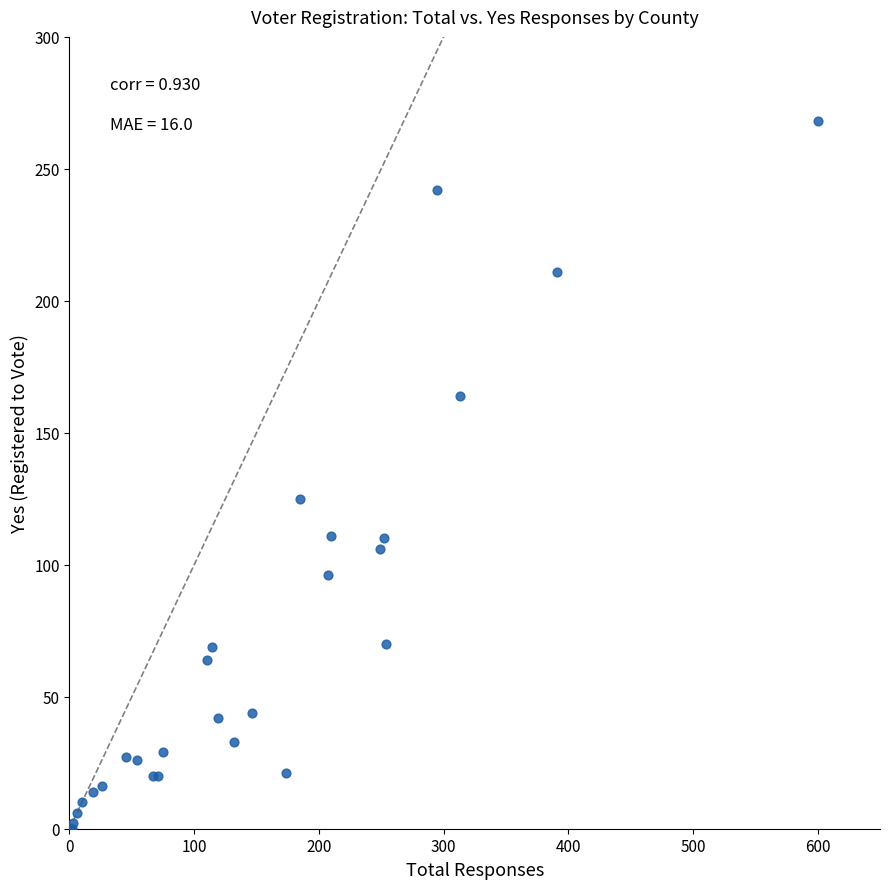

What Y value in the scatter plot is closest to 134?

125